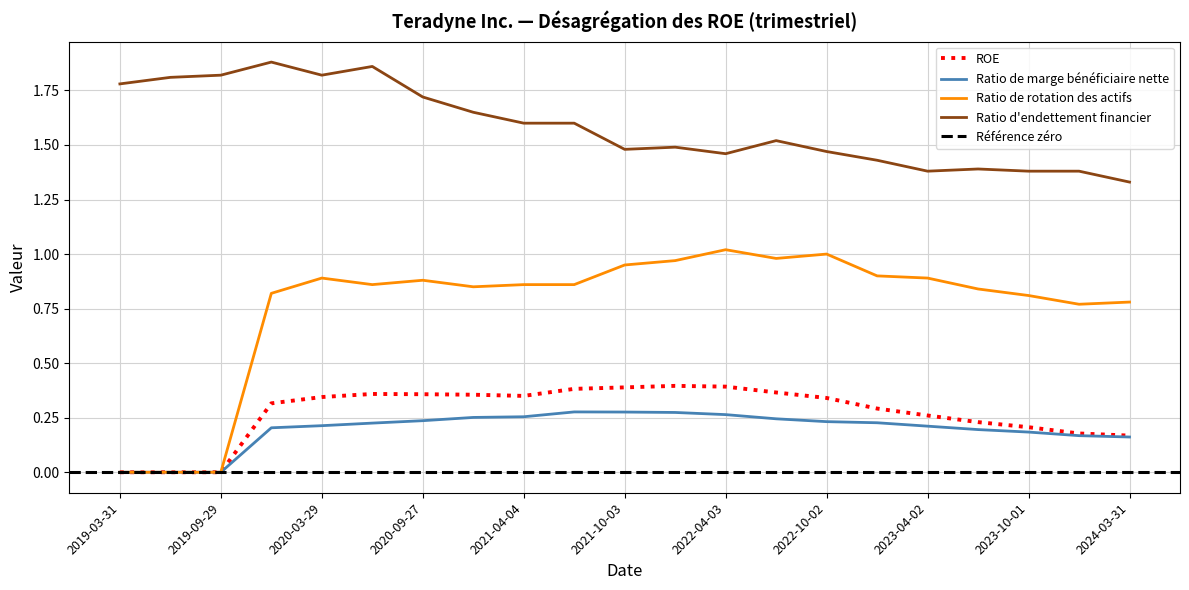

True or false: ROE and Ratio d'endettement financier cross at least once.

False